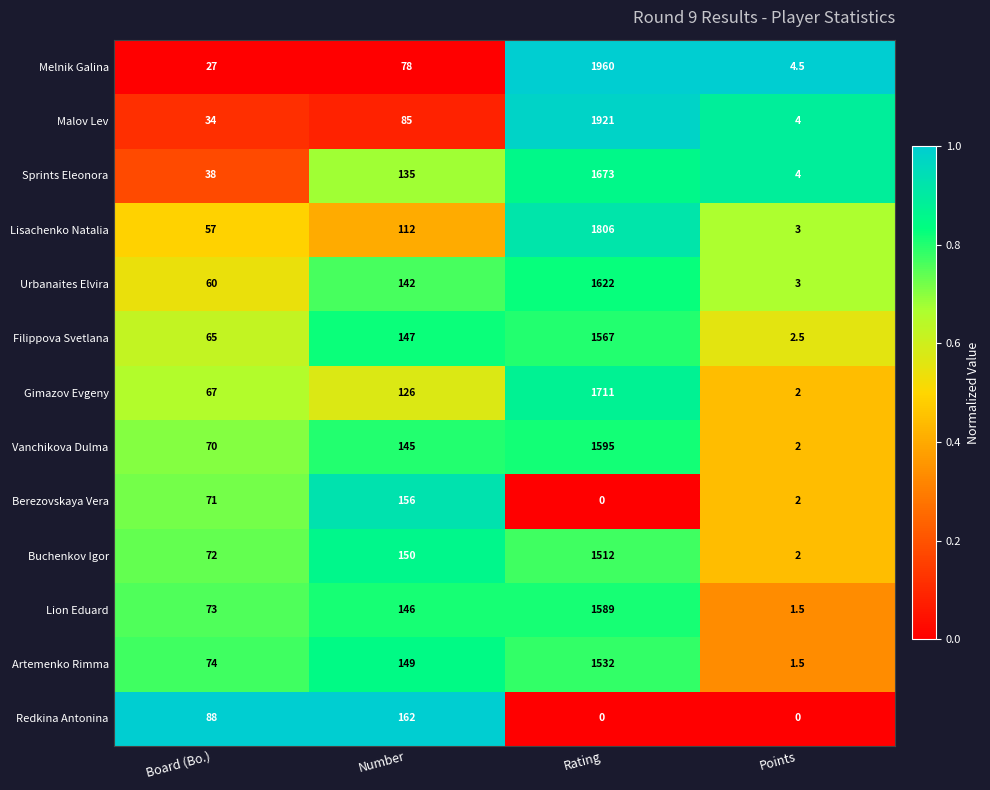

At which label does Berezovskaya Vera reach its peak?

Number